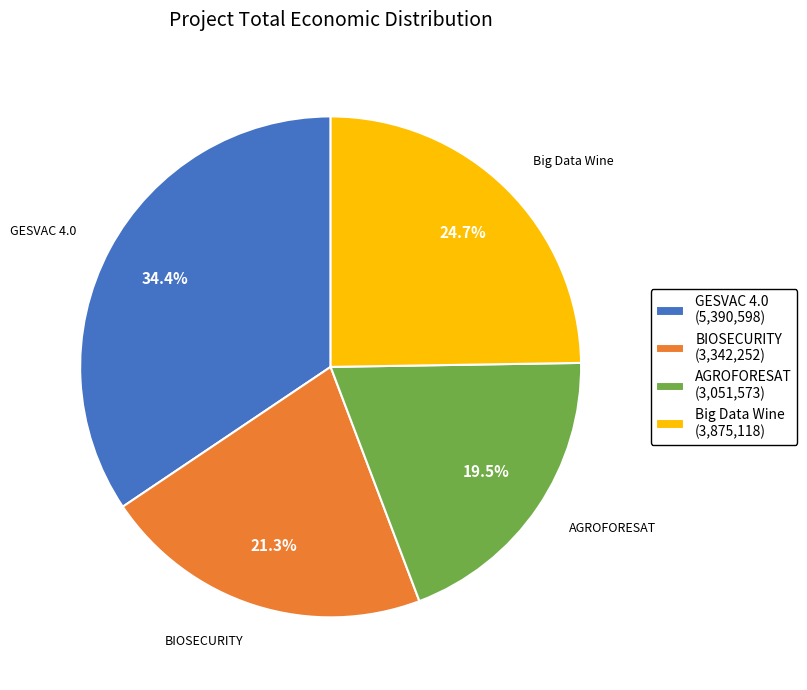

Which slice is the smallest?

AGROFORESAT